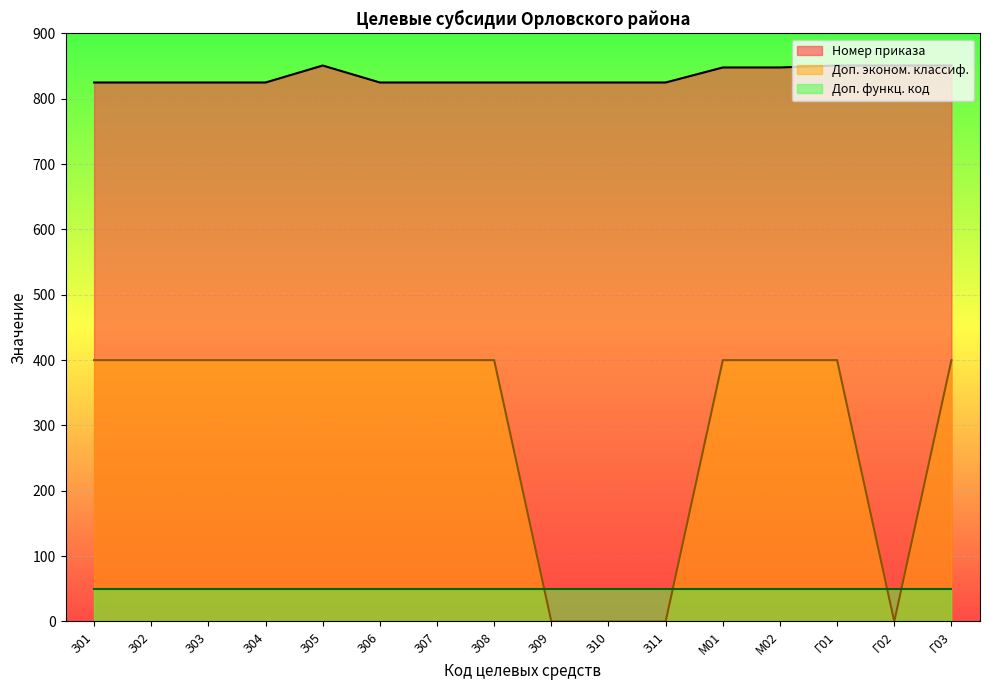

Is the value of З01 at З03 greater than the value of 8.2.4.1.0000 at З10?

Yes